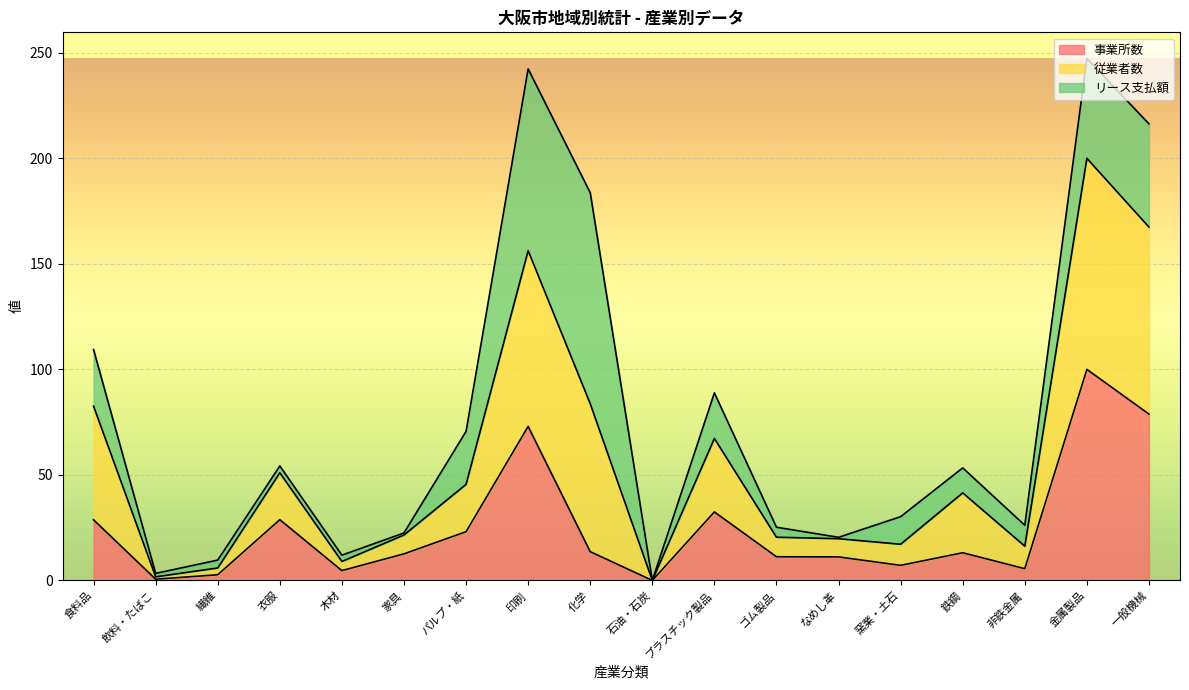

True or false: 事業所数 has a value of 34.7 at 石油・石炭.

False